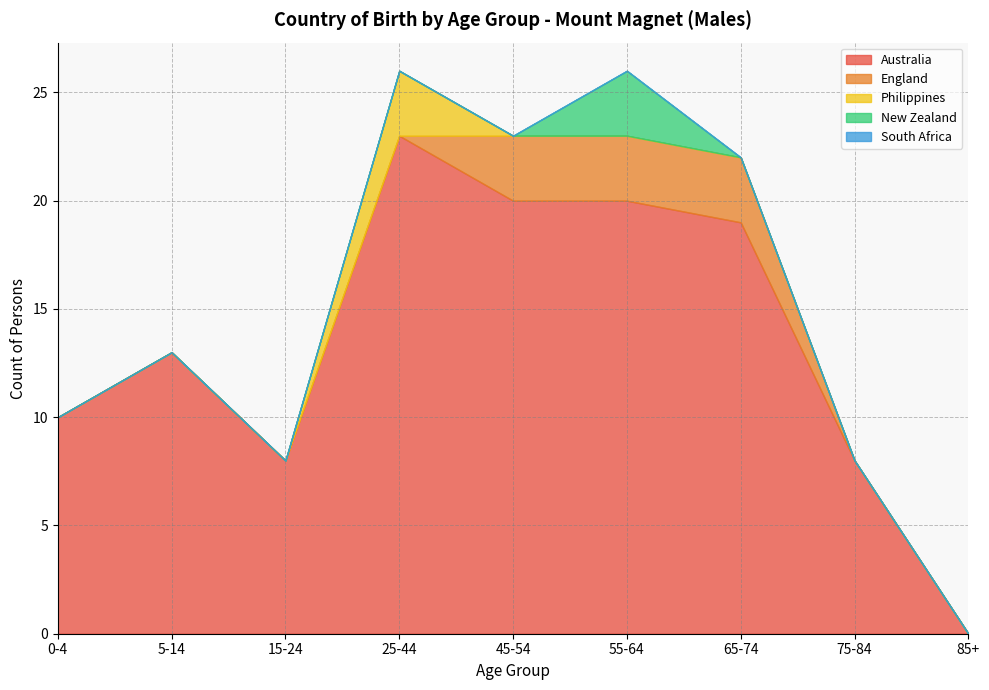

What position from the right is 55-64?

4